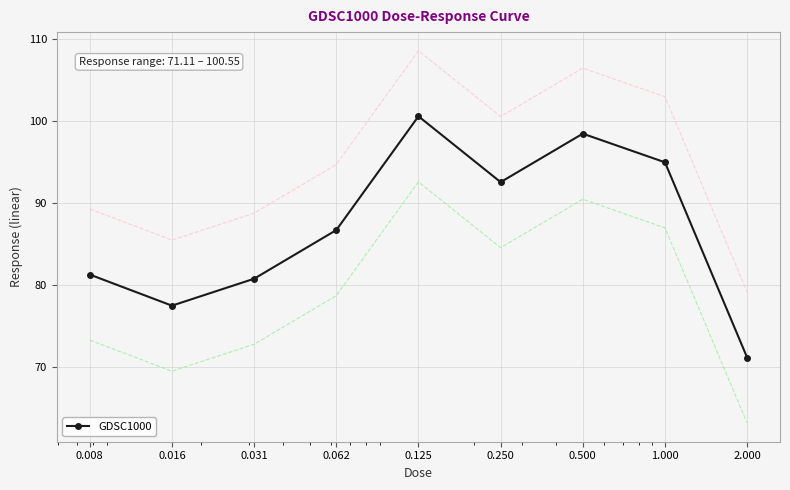

Reading left to right, what are all the values shown in this chart?

0.008=81.2	0.016=77.4	0.031=80.7	0.062=86.7	0.125=100.5	0.250=92.5	0.500=98.4	1.000=94.9	2.000=71.1